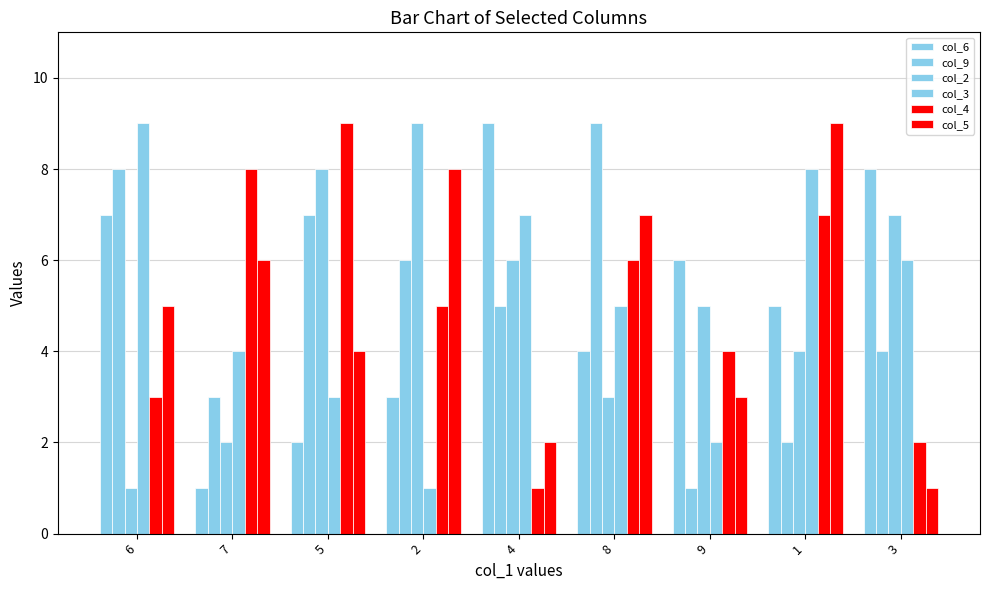

How many bars are there in each group?

6